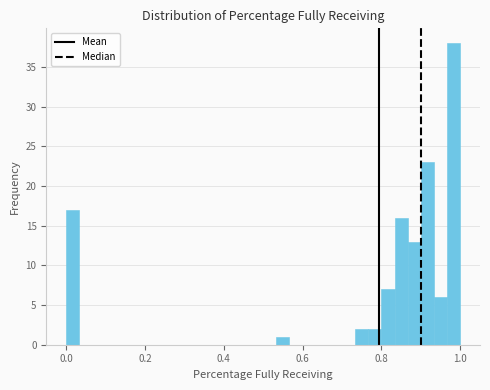

Around what value on the x-axis is the tallest bar? Give the approximate position of its centre, as read against the axis.

0.98